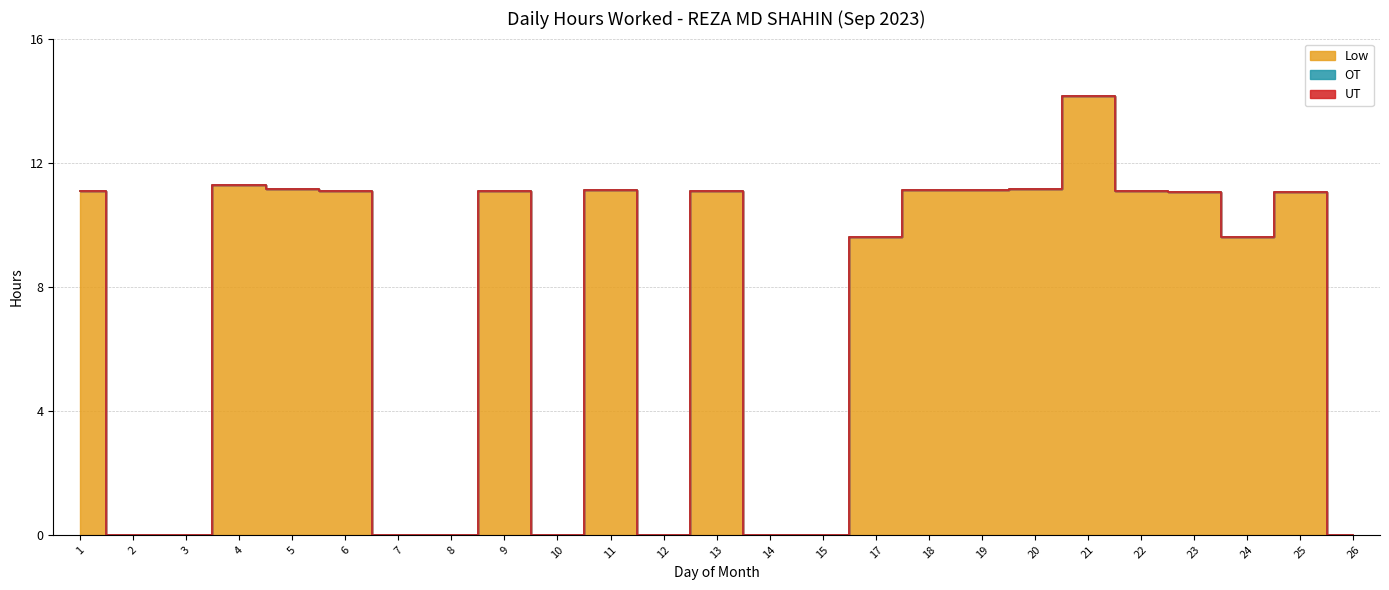

Which series has the widest spread of values?

Low